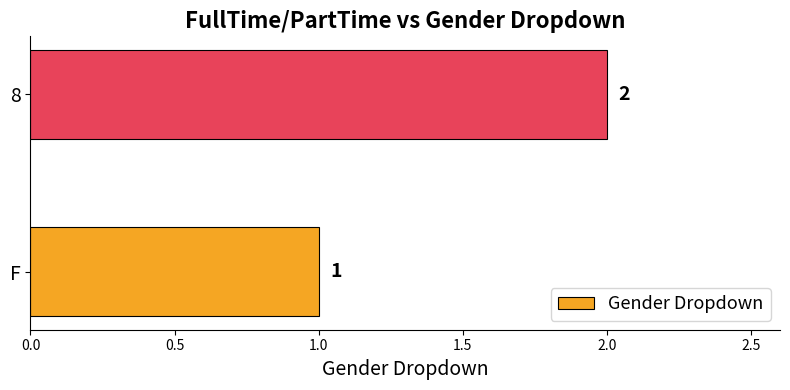

What is the difference between the maximum and minimum values?

1